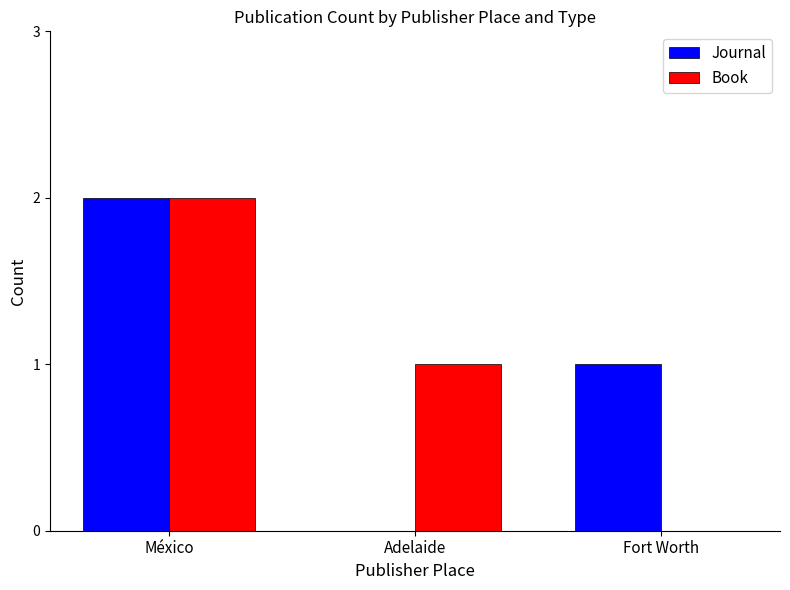

True or false: Journal has a value of 1 at Fort Worth.

True